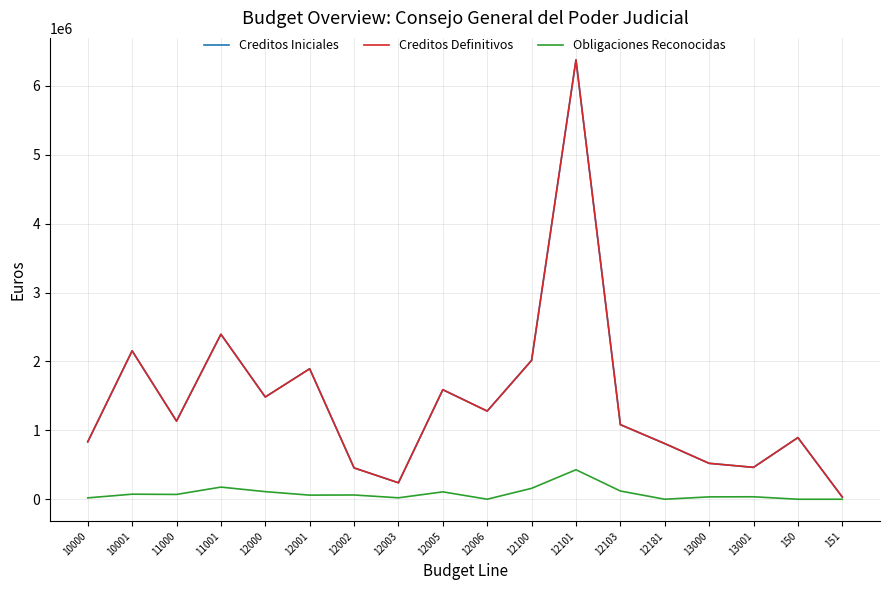

In Obligaciones Reconocidas, how many points are higher than both neighbors (excluding endpoints)?

6